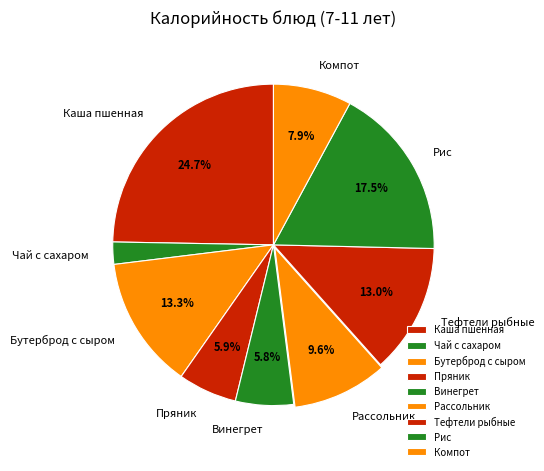

Between Рис and Бутерброд с сыром, which is larger?

Рис